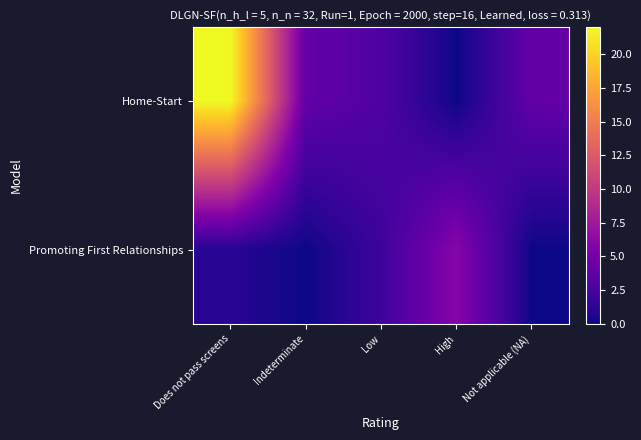

Which label corresponds to the largest value in the chart?

Does not pass screens